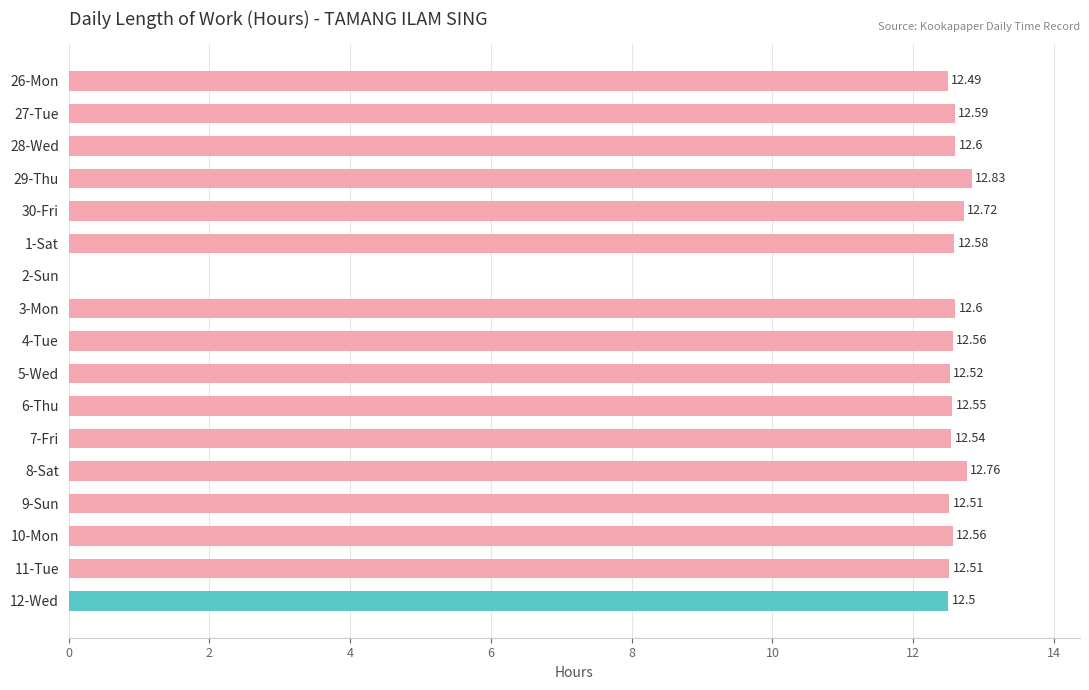

Which category has the highest value across all series?

29-Thu